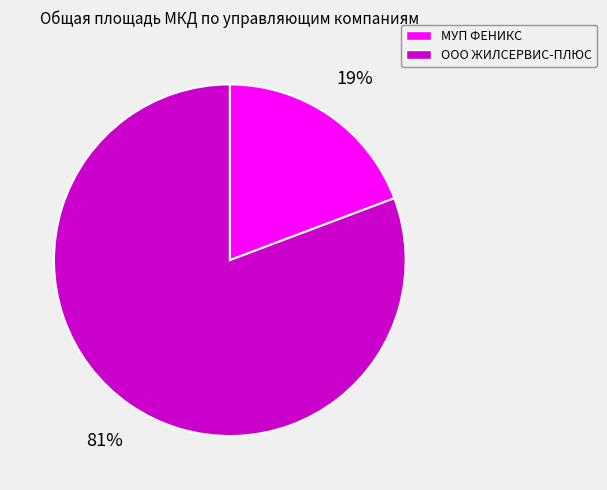

How many segments does this pie chart have?

2